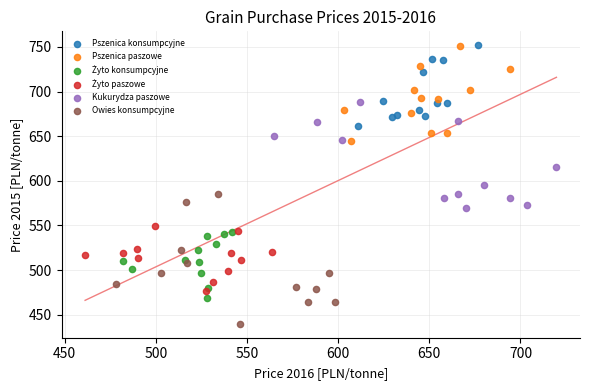

Which series has the widest spread of Y values?

Owies konsumpcyjne